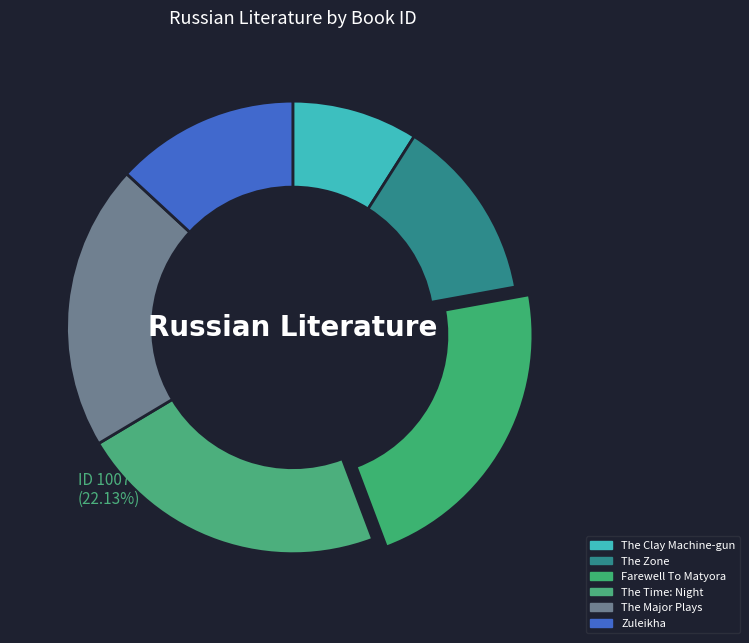

How many segments does this pie chart have?

6